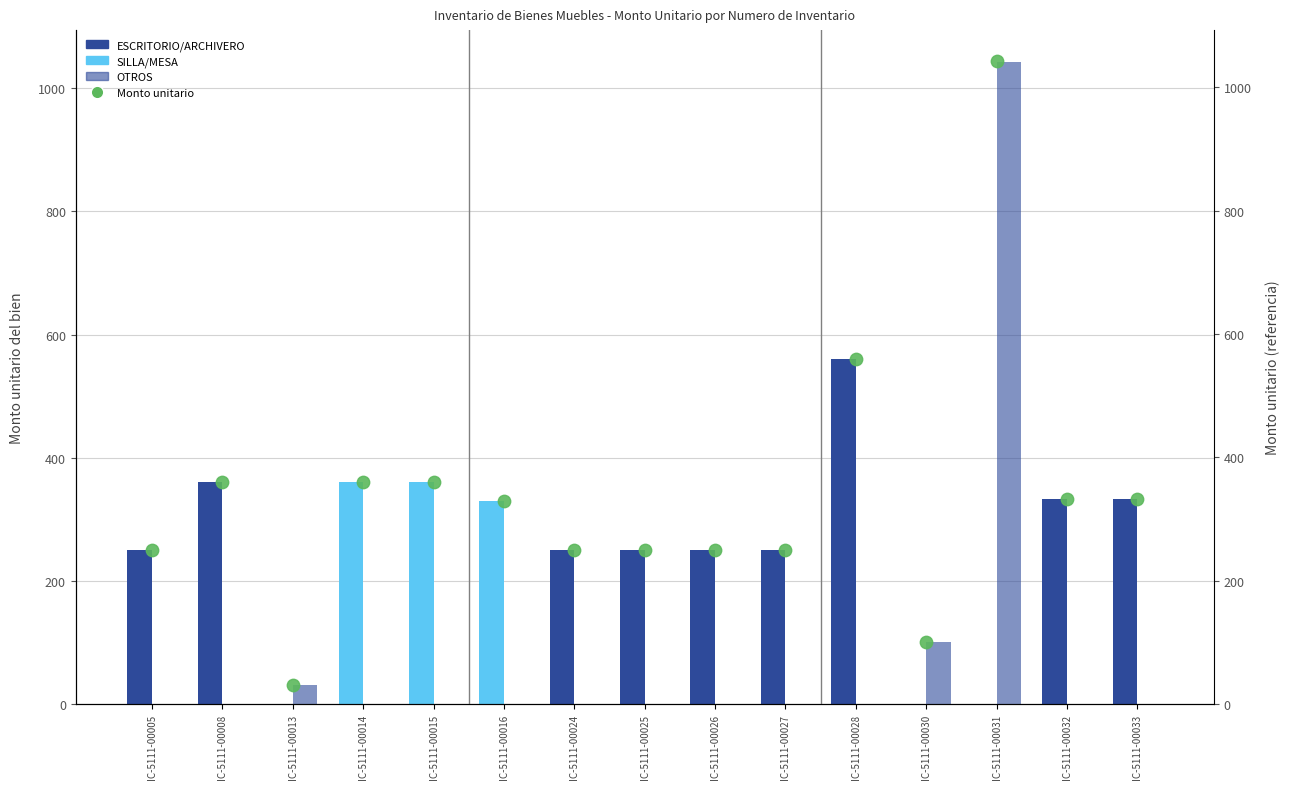

Which series reaches the maximum Y coordinate?

OTROS